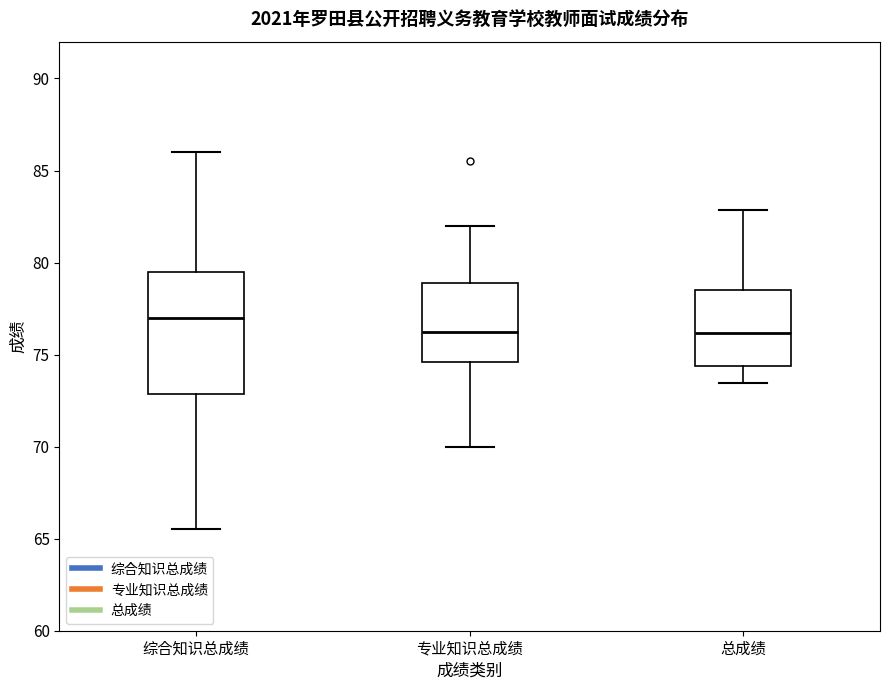

Which box's median line is the highest?

综合知识总成绩